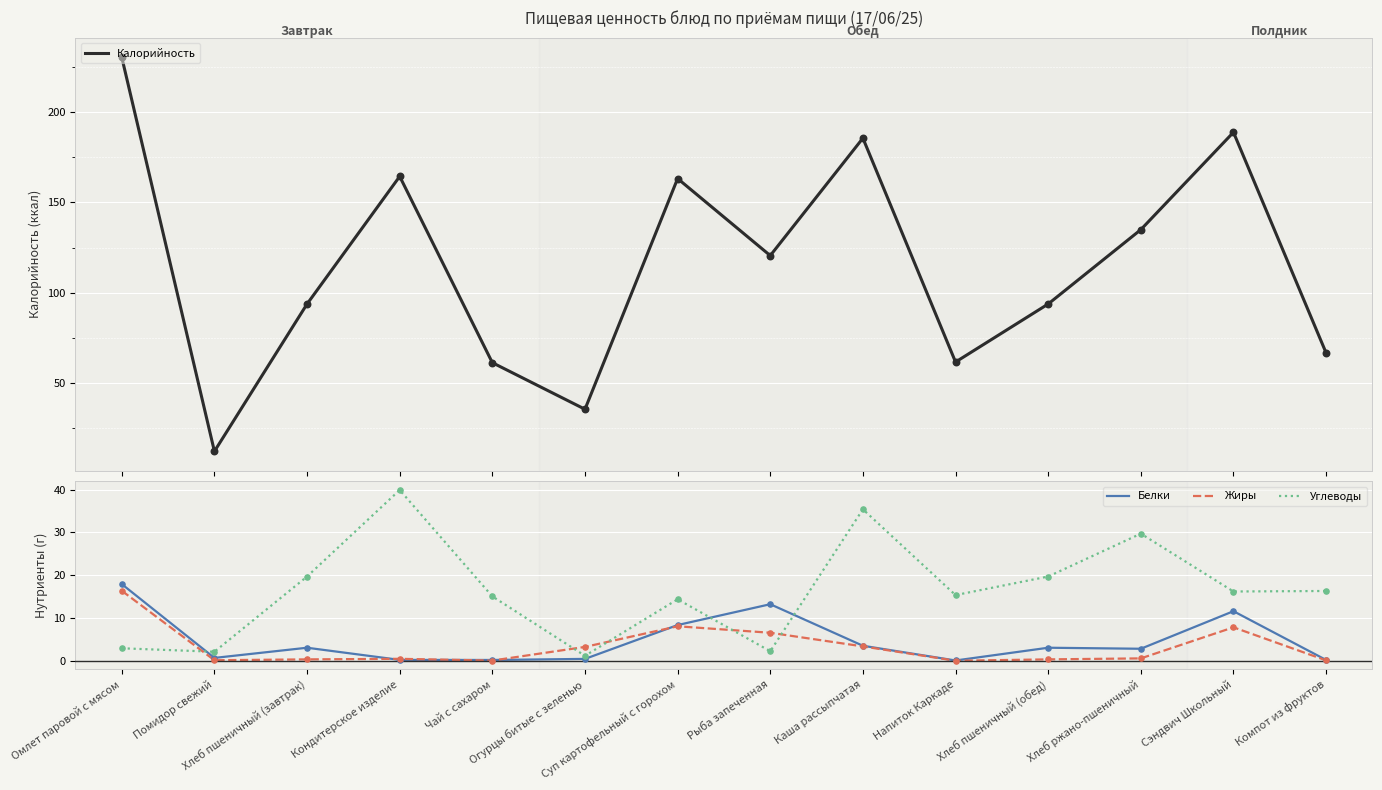

Which series has the largest Y range (max minus min)?

Калорийность